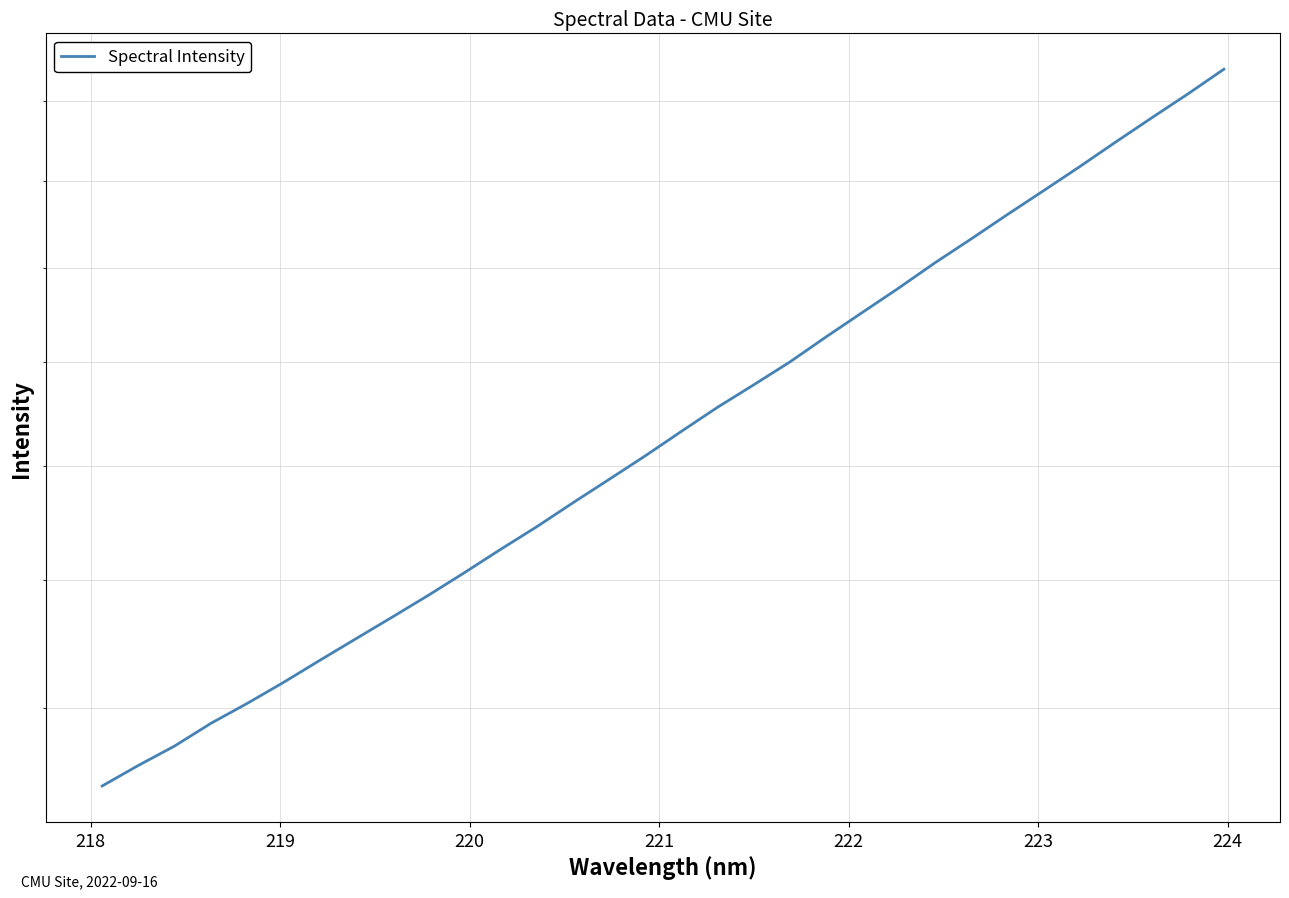

How many lines are shown in the chart?

1